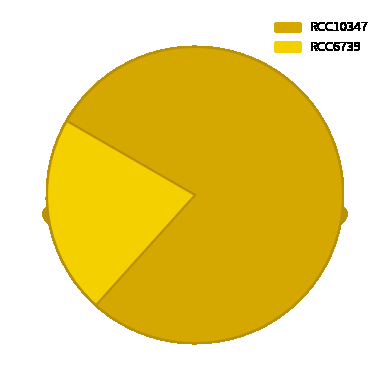

Is the sum of RCC10347 and RCC6739 greater than half?

Yes